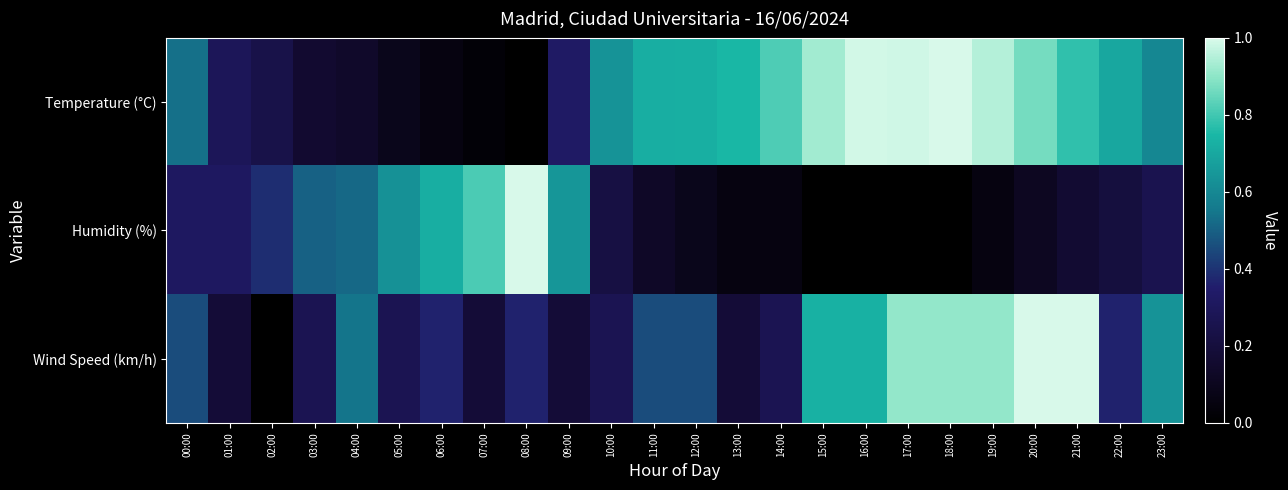

Reading left to right, list all the values displayed in this chart.

Temperature (°C): 00:00=0.5	01:00=0.3	02:00=0.2	03:00=0.2	04:00=0.1	05:00=0.1	06:00=0.1	07:00=0.0	08:00=0.0	09:00=0.3	10:00=0.6	11:00=0.7	12:00=0.7	13:00=0.7	14:00=0.8	15:00=0.9	16:00=1.0	17:00=1.0	18:00=1.0	19:00=1.0	20:00=0.9	21:00=0.8	22:00=0.7	23:00=0.6
Humidity (%): 00:00=0.3	01:00=0.3	02:00=0.4	03:00=0.5	04:00=0.5	05:00=0.6	06:00=0.7	07:00=0.8	08:00=1.0	09:00=0.6	10:00=0.2	11:00=0.1	12:00=0.1	13:00=0.1	14:00=0.1	15:00=0.0	16:00=0.0	17:00=0.0	18:00=0.0	19:00=0.1	20:00=0.1	21:00=0.2	22:00=0.2	23:00=0.3
Wind Speed (km/h): 00:00=0.5	01:00=0.2	02:00=0.0	03:00=0.3	04:00=0.5	05:00=0.3	06:00=0.4	07:00=0.2	08:00=0.4	09:00=0.2	10:00=0.3	11:00=0.5	12:00=0.5	13:00=0.2	14:00=0.3	15:00=0.7	16:00=0.7	17:00=0.9	18:00=0.9	19:00=0.9	20:00=1.0	21:00=1.0	22:00=0.4	23:00=0.6